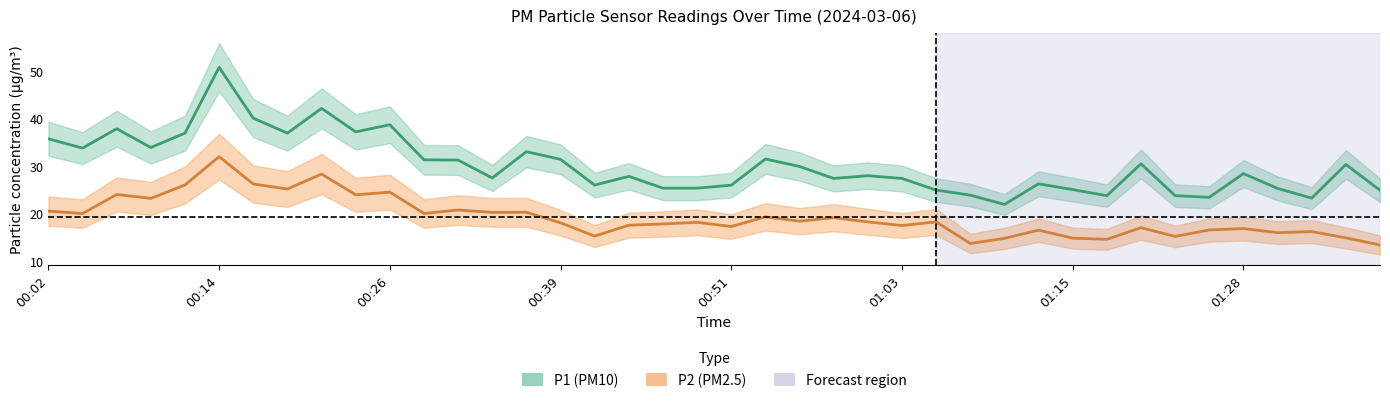

The value of P1 at 01:13 is 39.0. True or false?

False